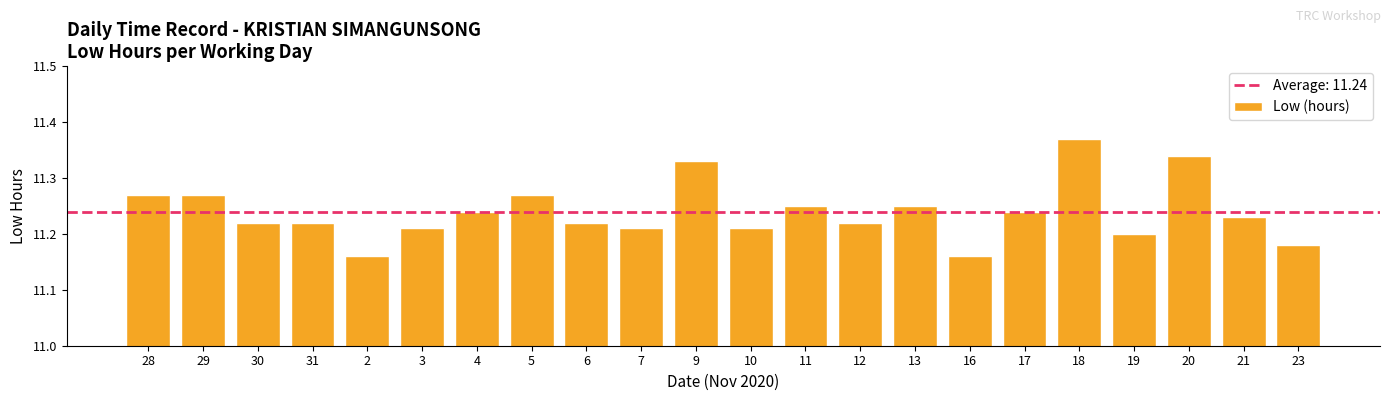

Which has a higher value, 9 or 7?

9